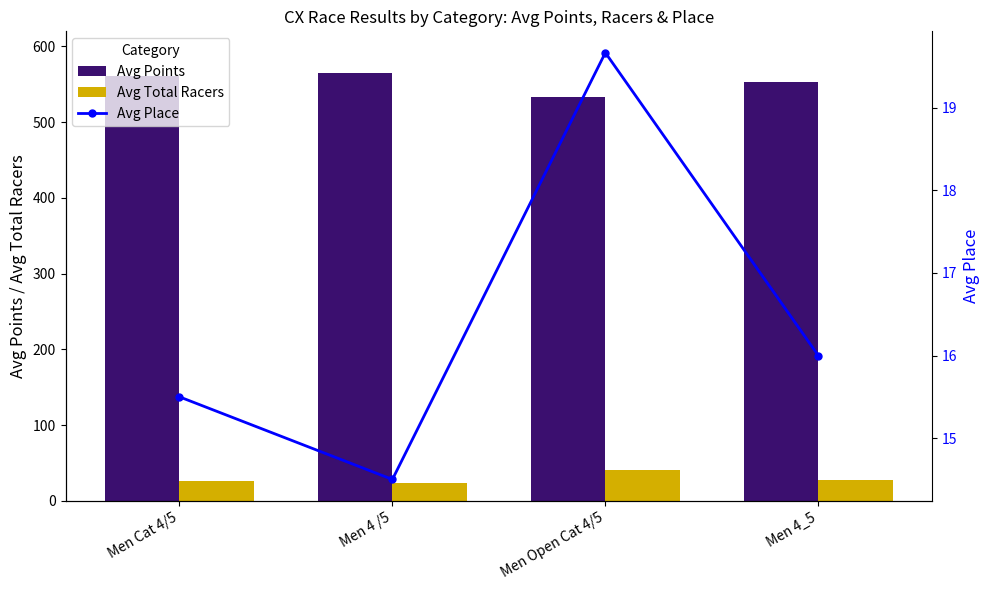

True or false: Avg Place has a value of 15.5 at Men Cat 4/5.

True